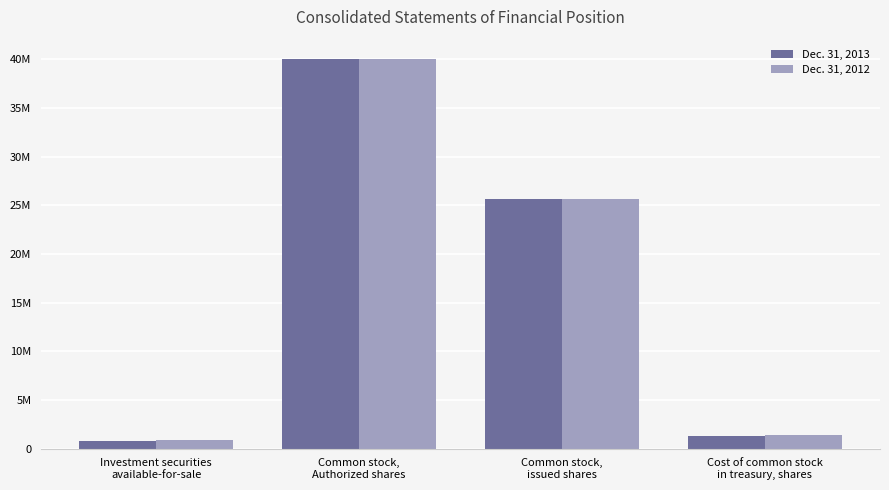

What is the label of the 1st bar from the right?

Cost of common stock
in treasury, shares